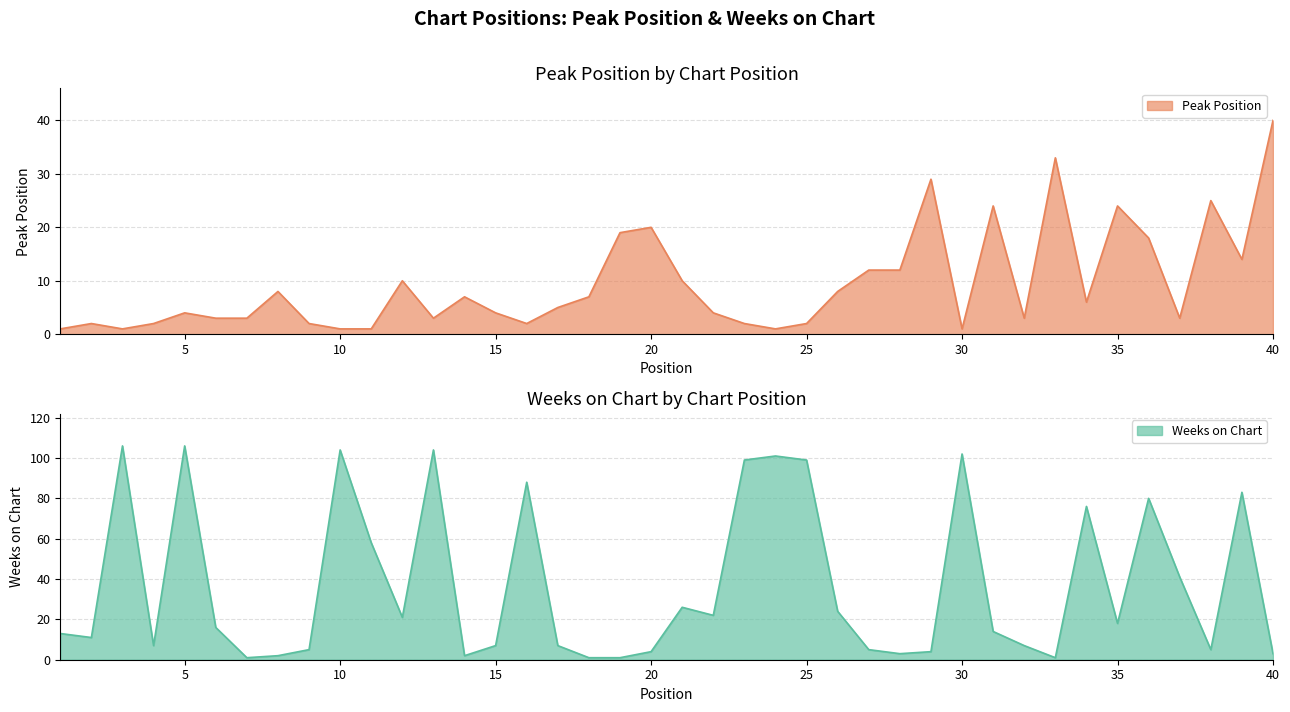

Which has a higher value, 39 or 35?

35